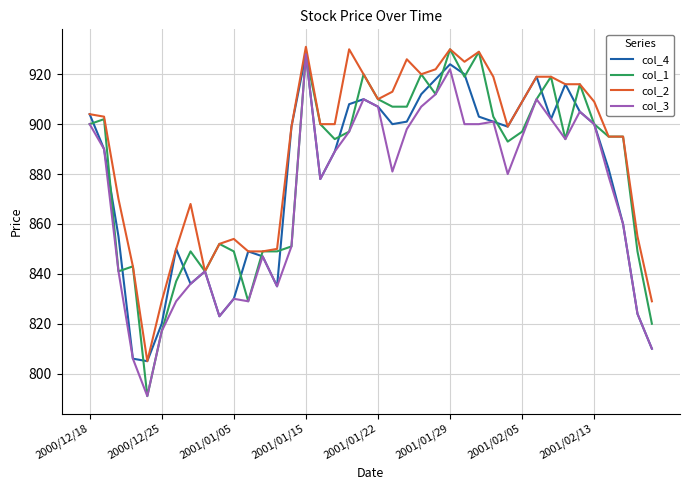

Which series has the largest range (max minus min)?

col_1